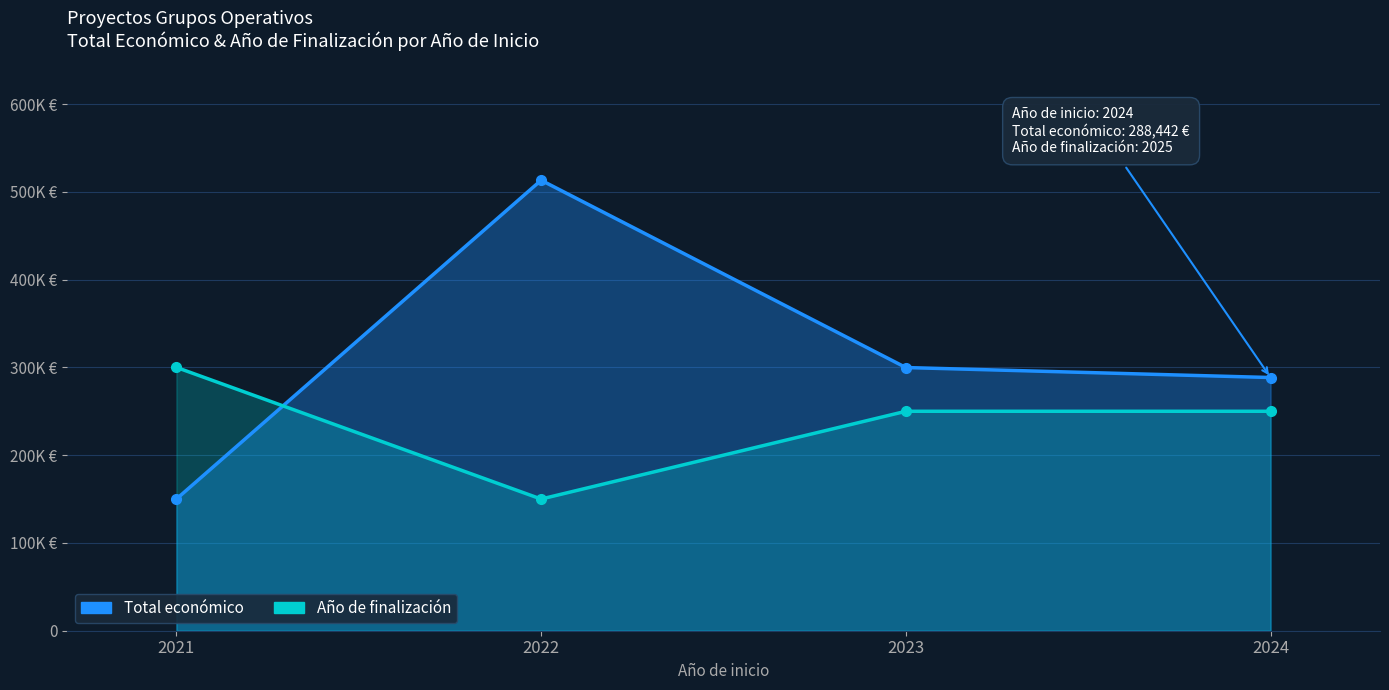

Rank the series by their maximum value, from lowest to highest.

Año de finalización (escalado), Total económico